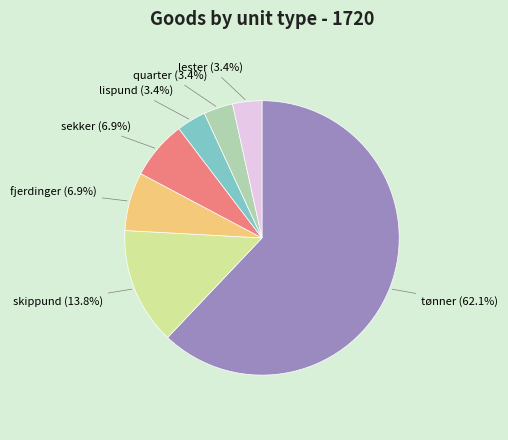

What percentage do fjerdinger and skippund together represent?

20.7%